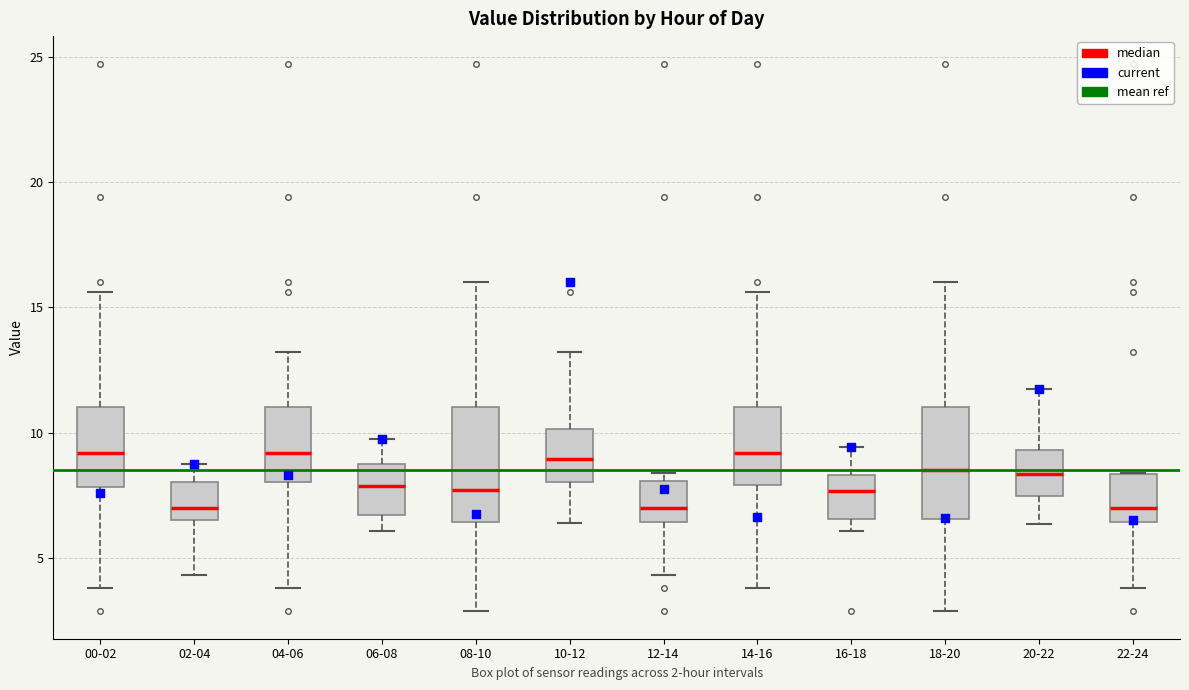

Reading left to right, read every box against the y-axis: the position of its median line, the range the box covers, and the ends of its whiskers. The values are not printed on the chart, so give them approximately, as read against the axis.

00-02: median 9.0, box 8.0 to 11.0, whiskers 4.0 to 15.5
02-04: median 7.0, box 6.5 to 8.0, whiskers 4.5 to 9.0
04-06: median 9.0, box 8.0 to 11.0, whiskers 4.0 to 13.0
06-08: median 8.0, box 6.5 to 9.0, whiskers 6.0 to 10.0
08-10: median 7.5, box 6.5 to 11.0, whiskers 3.0 to 16.0
10-12: median 9.0, box 8.0 to 10.0, whiskers 6.5 to 13.0
12-14: median 7.0, box 6.5 to 8.0, whiskers 4.5 to 8.5
14-16: median 9.0, box 8.0 to 11.0, whiskers 4.0 to 15.5
16-18: median 7.5, box 6.5 to 8.5, whiskers 6.0 to 9.5
18-20: median 8.5, box 6.5 to 11.0, whiskers 3.0 to 16.0
20-22: median 8.5, box 7.5 to 9.5, whiskers 6.5 to 11.5
22-24: median 7.0, box 6.5 to 8.5, whiskers 4.0 to 8.5